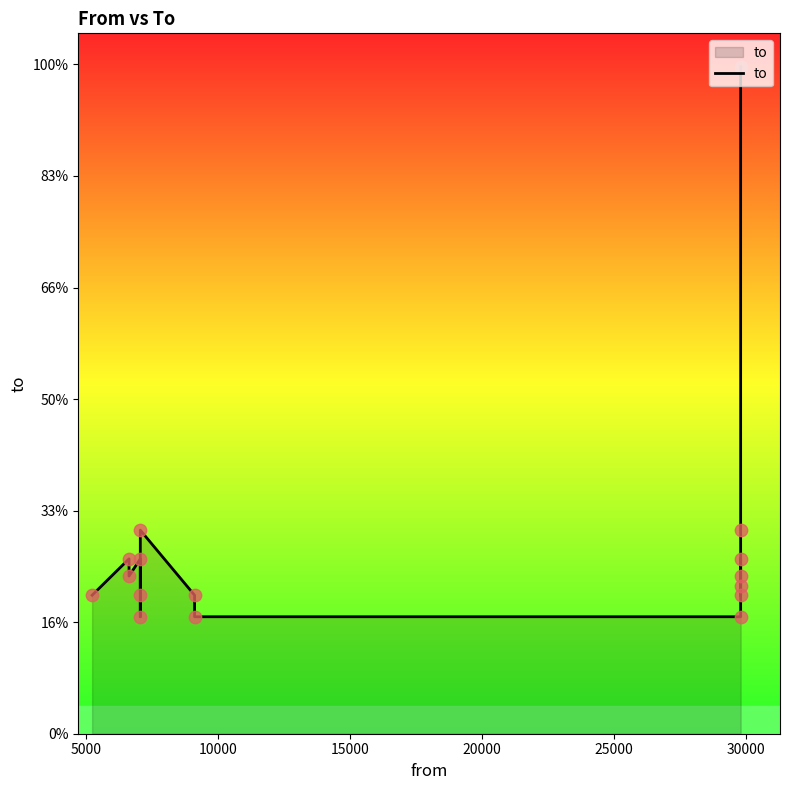

Approximately how many times larger is the value at 10000 compared to 20000?

1.1